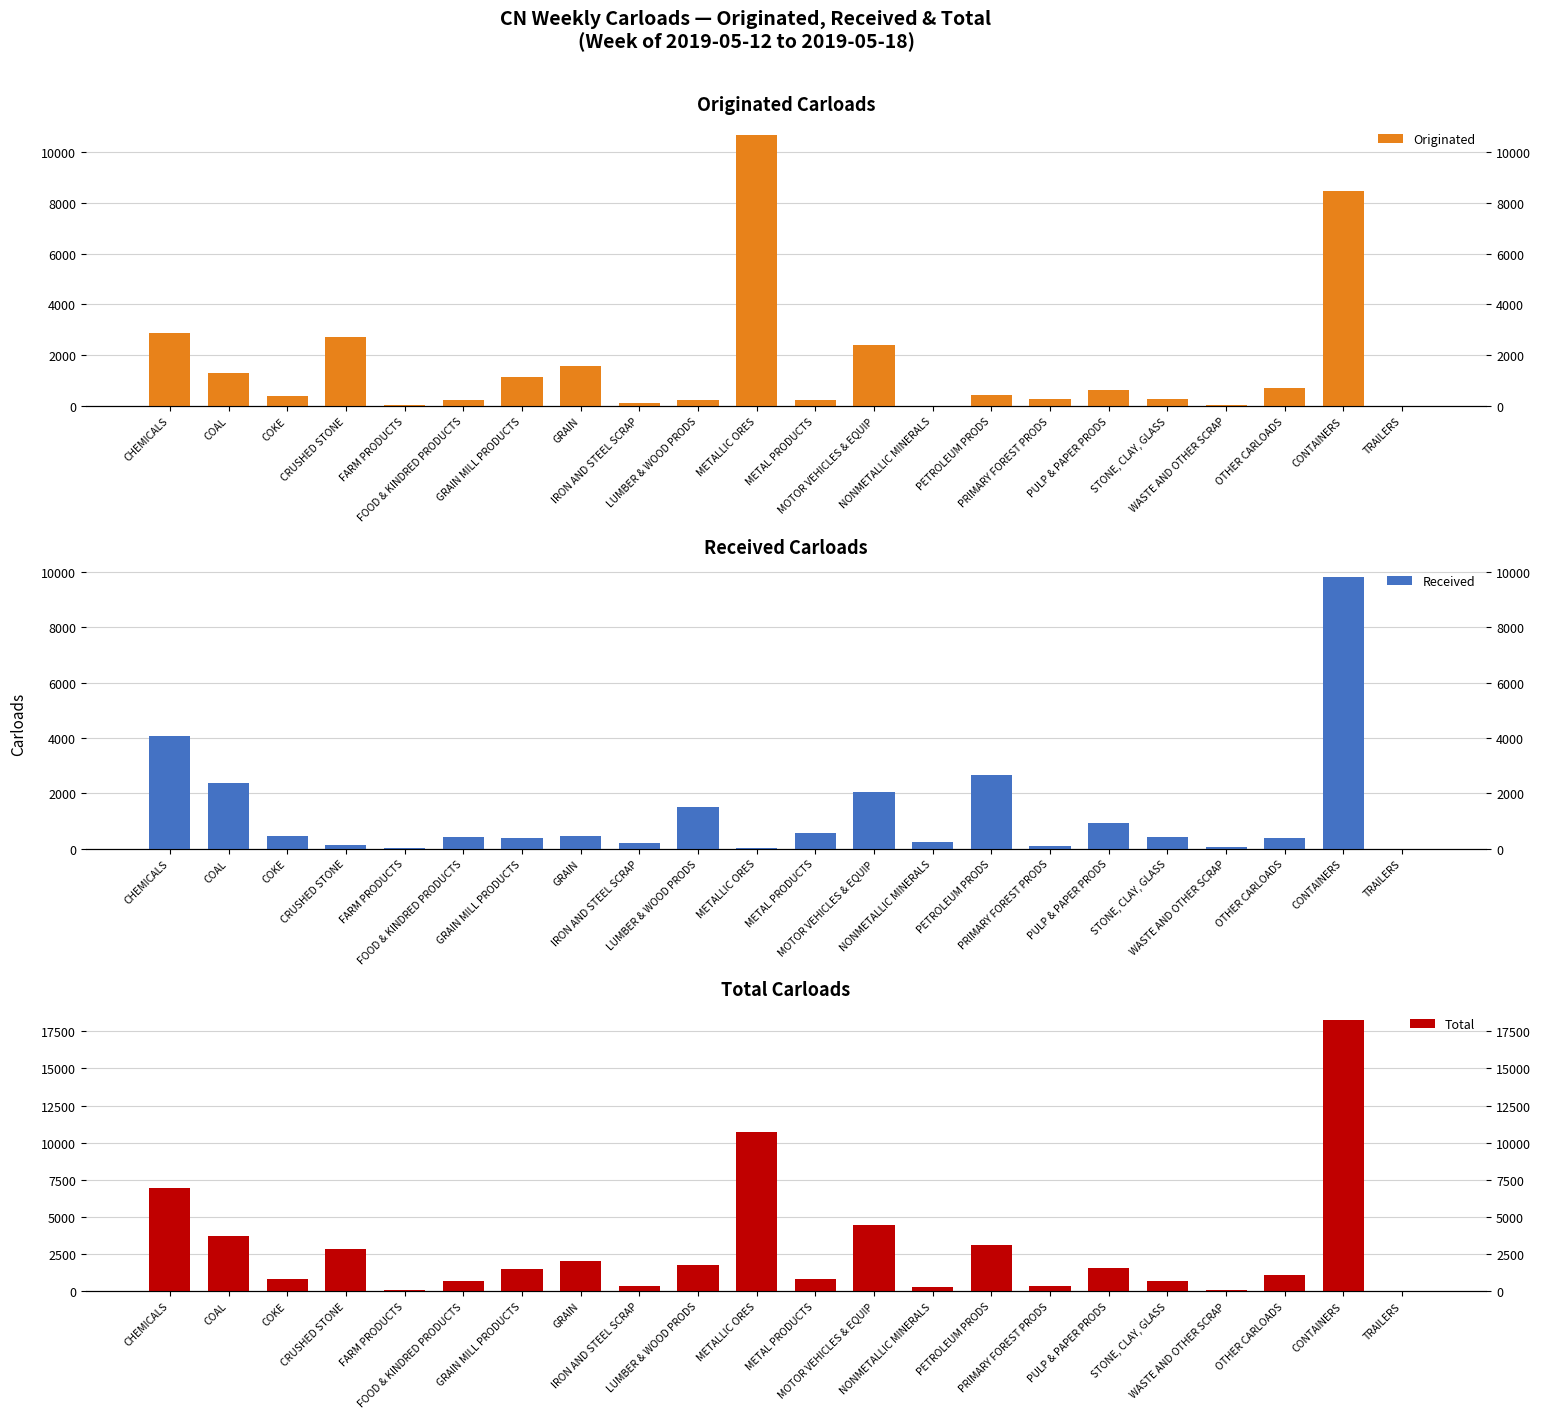

What position from the right is FOOD & KINDRED PRODUCTS?

17